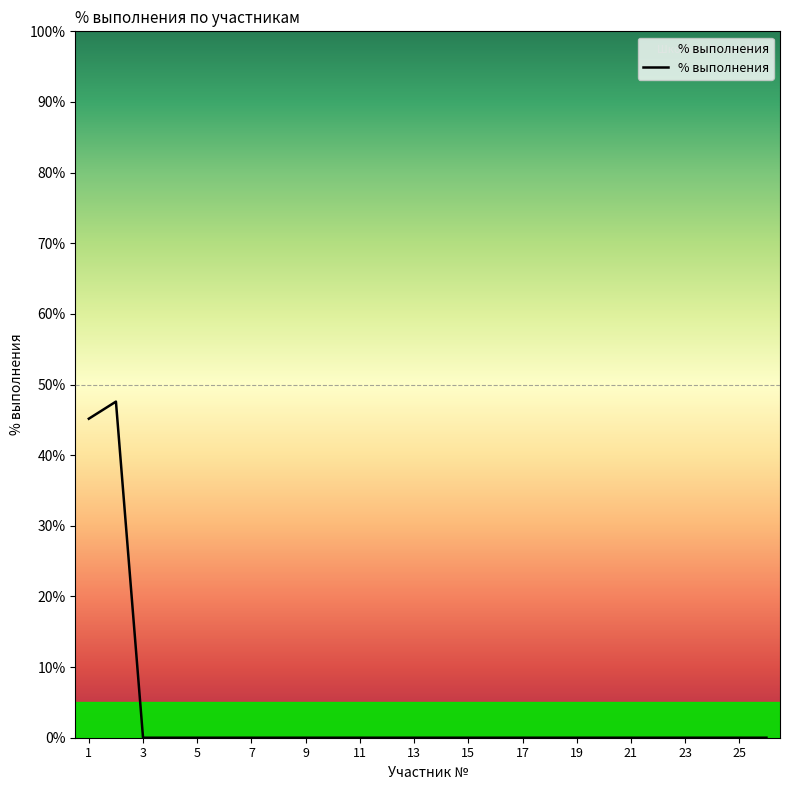

What is the maximum value shown in the chart?

47.6